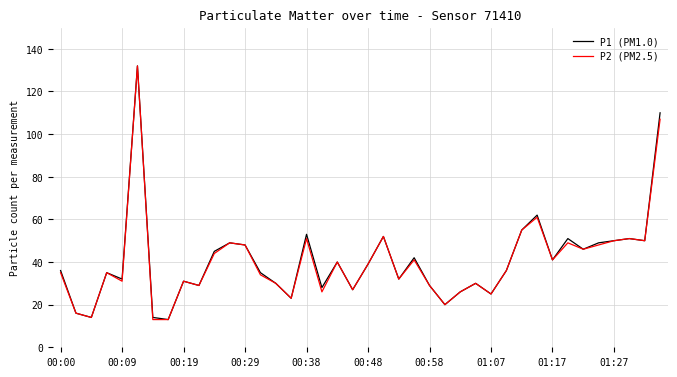

What is the greatest value displayed?

132